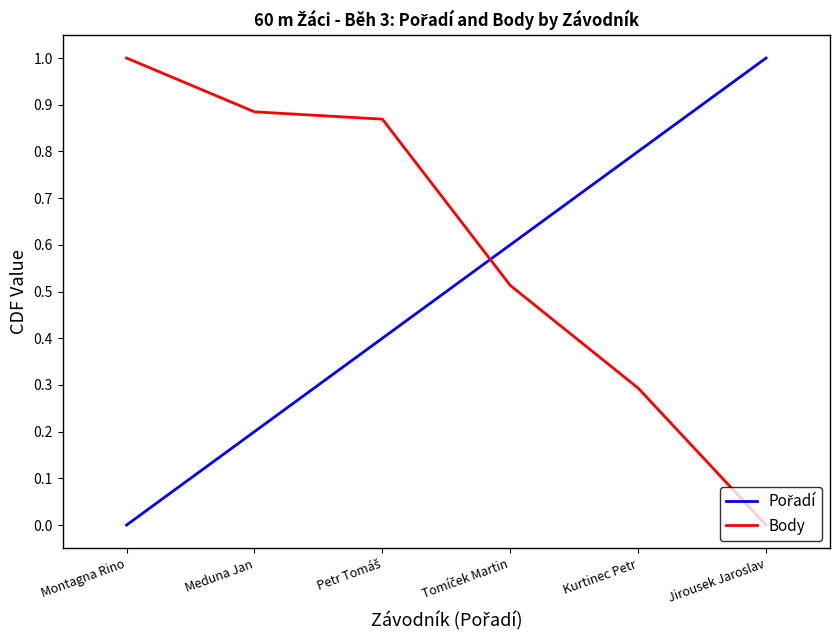

Is it true that Body equals -0.3 at Jirousek Jaroslav?

False